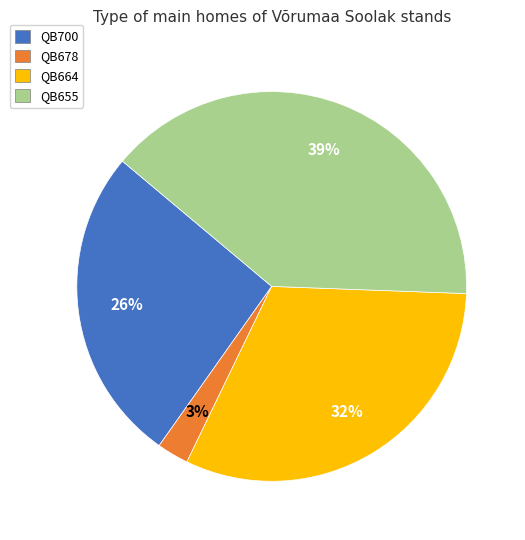

Is it true that QB700 is 26% of the pie?

True